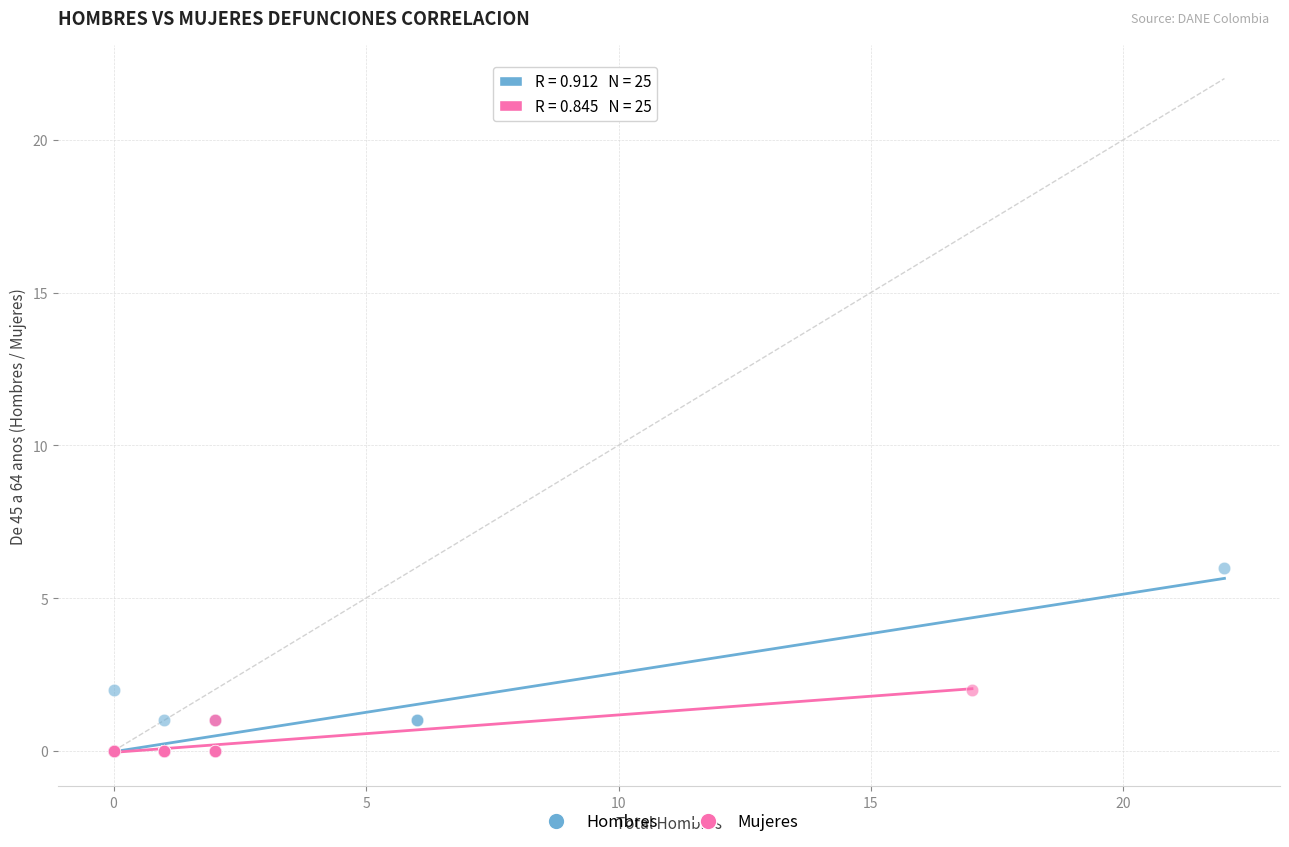

What are all the series names shown in the legend?

Hombres, Mujeres